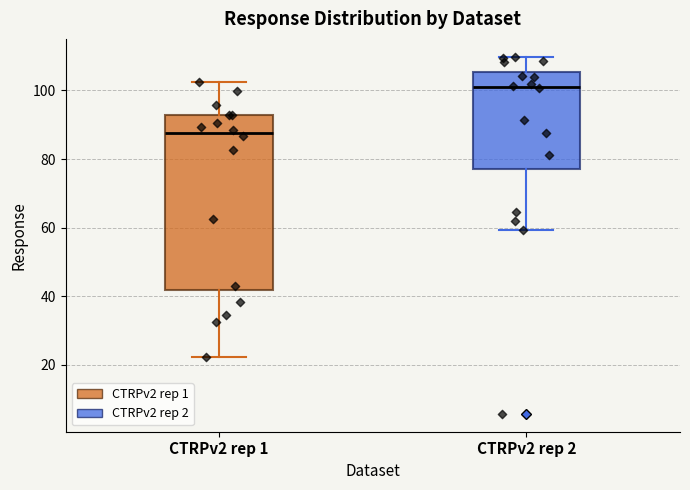

Reading left to right, transcribe this box plot: for each box, give where its median line is, the range the box spans, and where its two whiskers end, as read against the y-axis. The values are not printed on the chart, so give them approximately, as read against the axis.

CTRPv2 rep 1: median 88, box 42 to 92, whiskers 22 to 102
CTRPv2 rep 2: median 100, box 78 to 106, whiskers 60 to 110